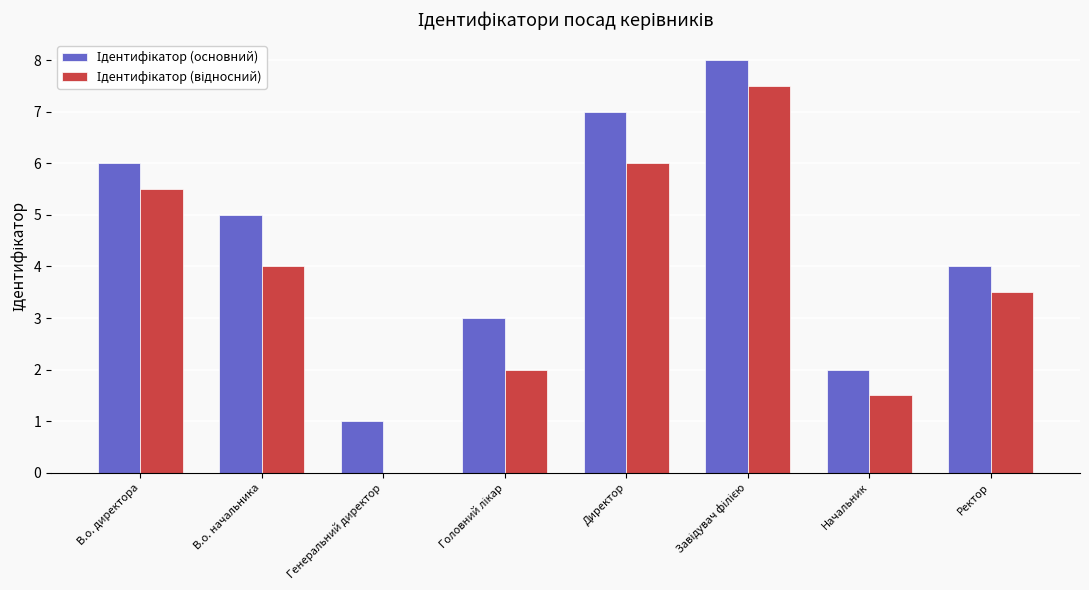

What position from the right is Начальник?

2